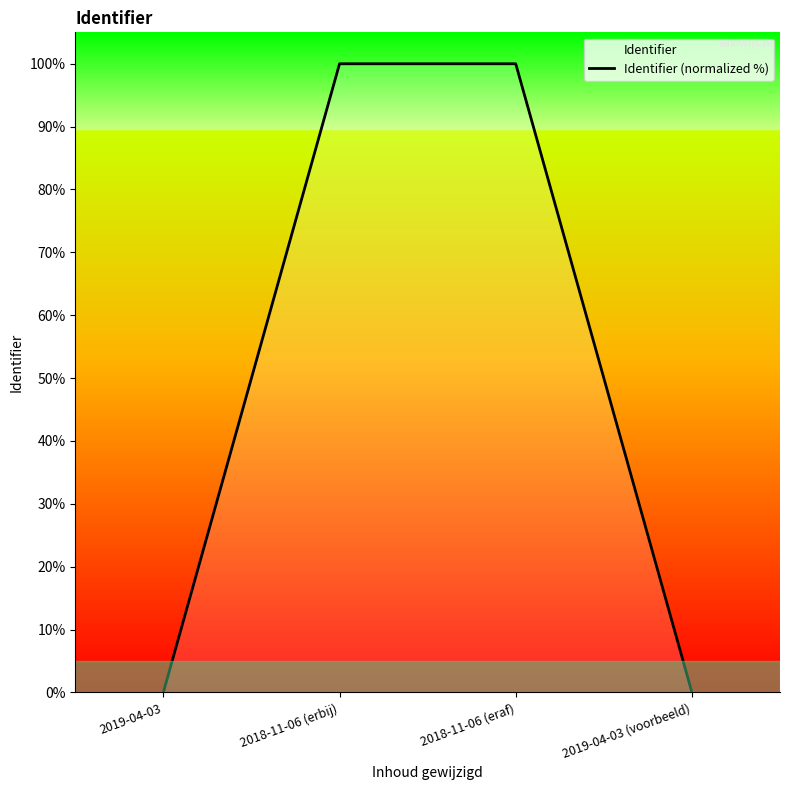

What is the label of the 4th point from the right?

2019-04-03